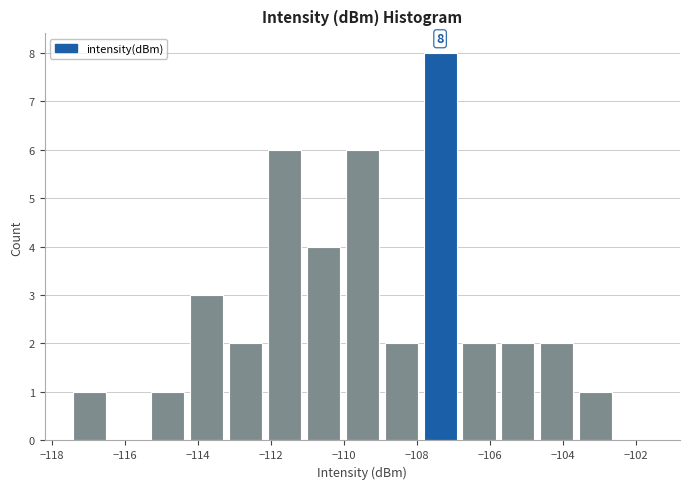

Over which range of the x-axis is the bar tallest?

-107.8 to -106.8